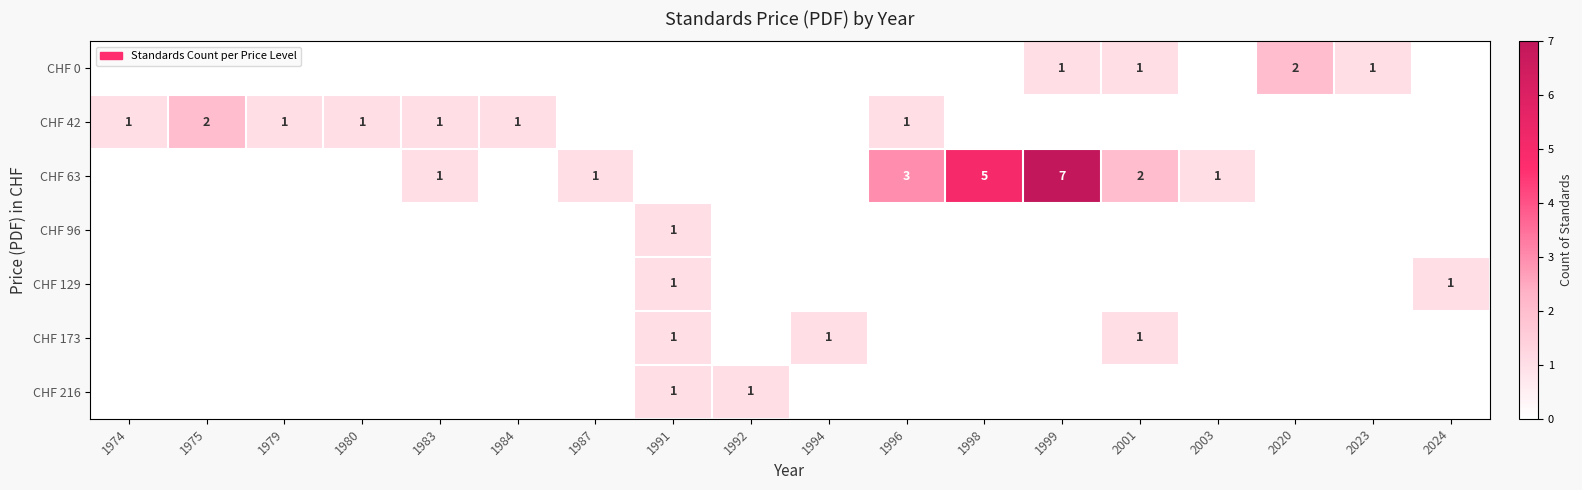

What is the spread (max minus min) of values at 1975?

2